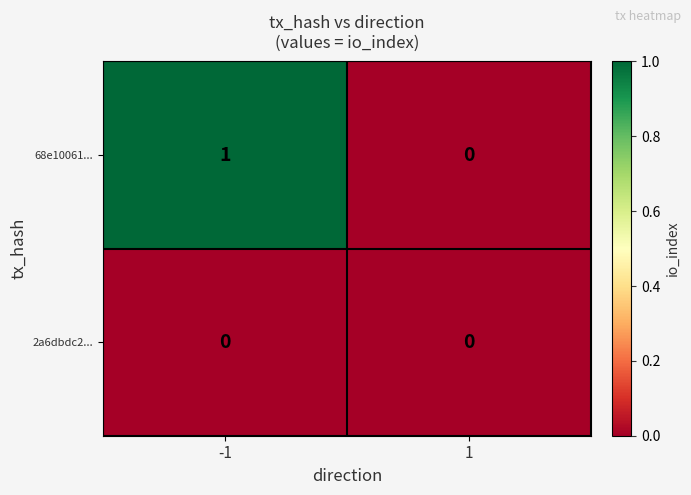

Which series has the largest total across all categories?

68e10061...